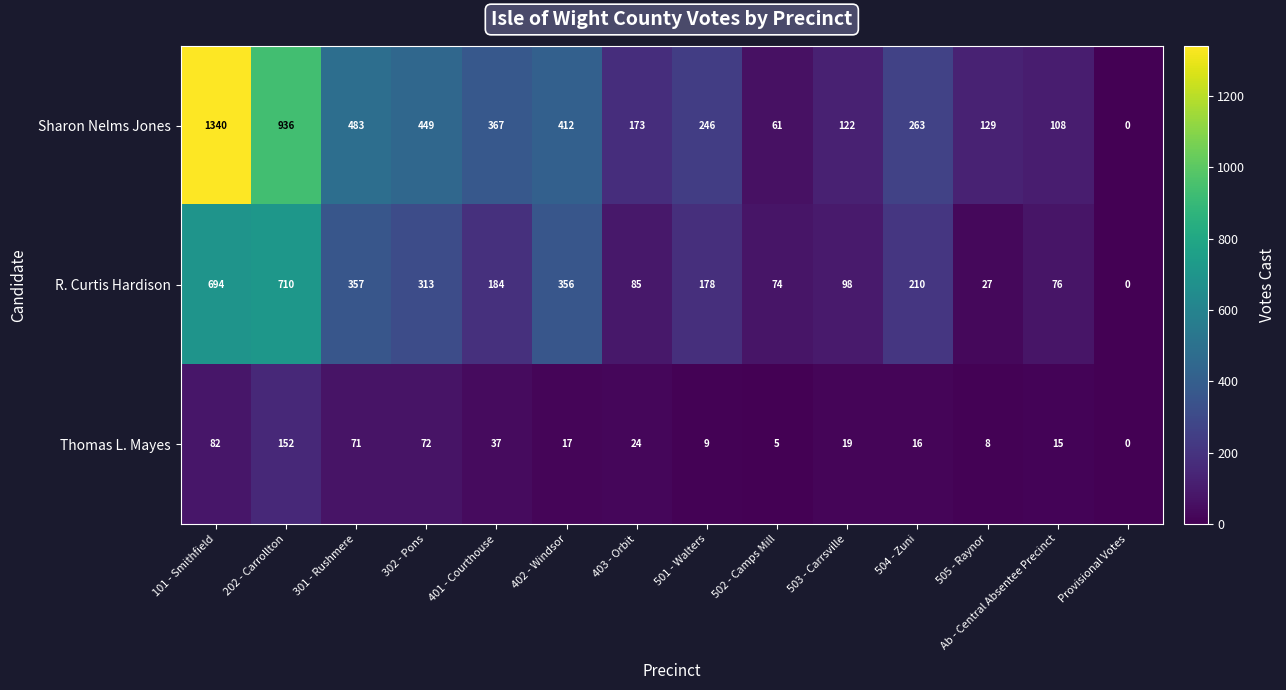

What is the difference between the second highest and minimum values in the Sharon Nelms Jones series?

936